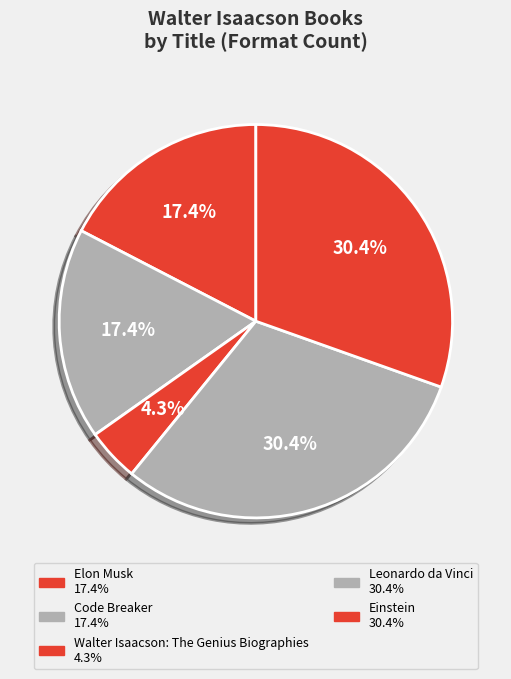

How many slices are in this pie chart?

5